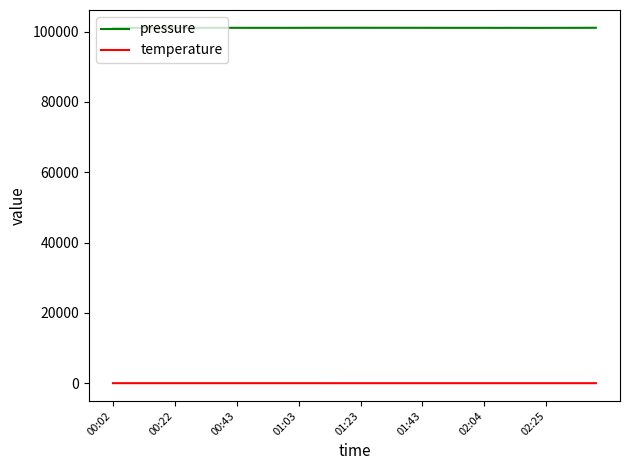

Count the number of data series in this chart.

2